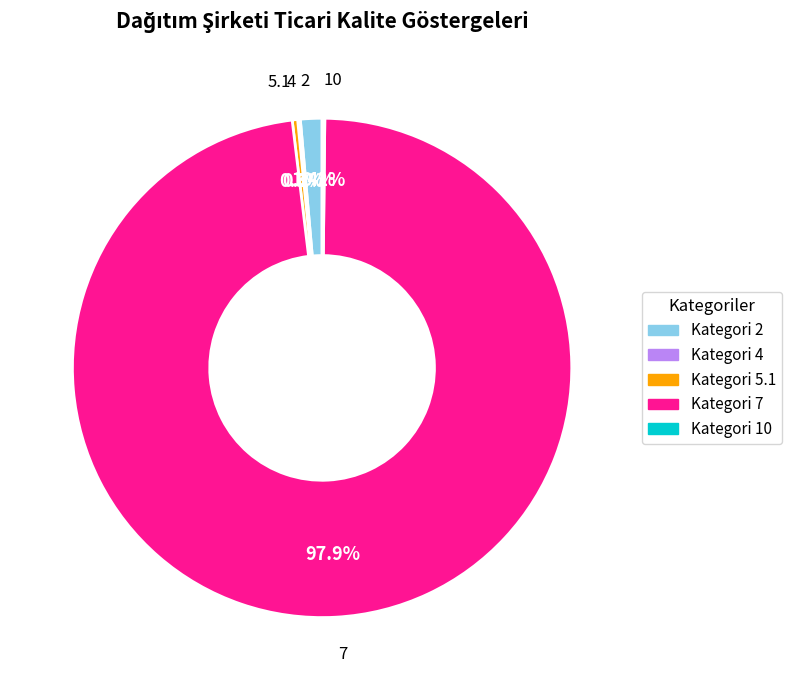

Is there a majority slice in this chart?

Yes